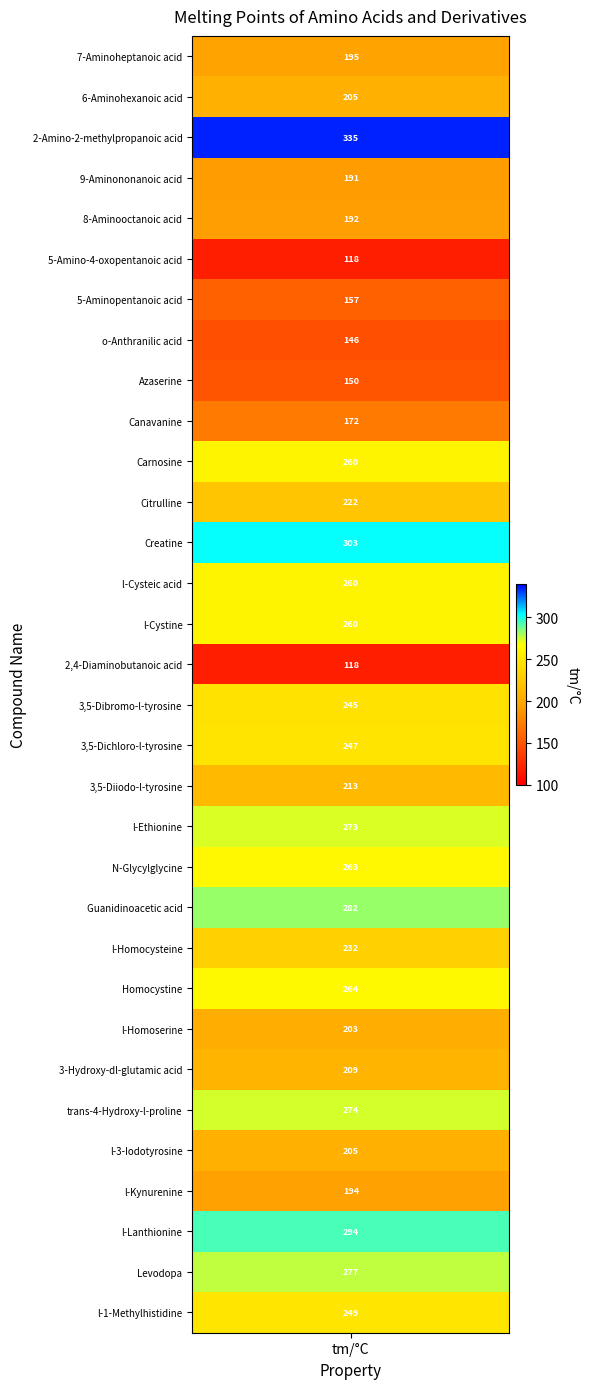

What is the sum of the values at l-3-Iodotyrosine and Carnosine?

465